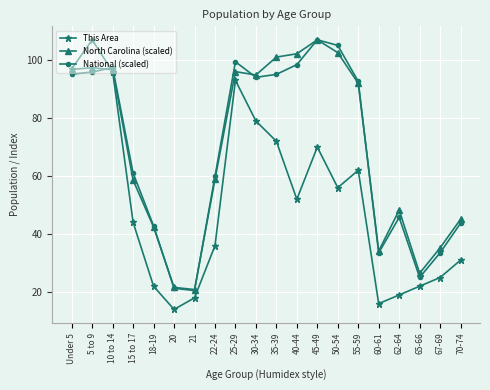

How many interior local peaks does the This Area series have?

4